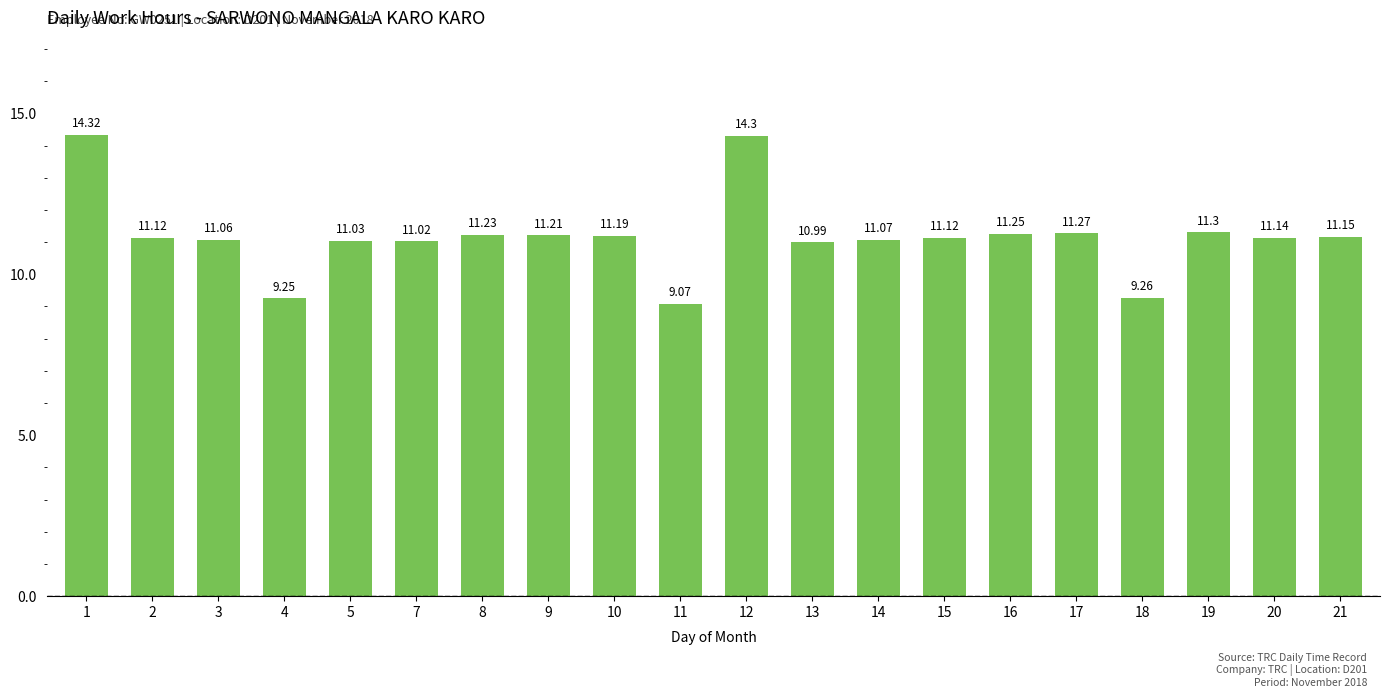

What is the difference between the second highest and minimum values?

5.2